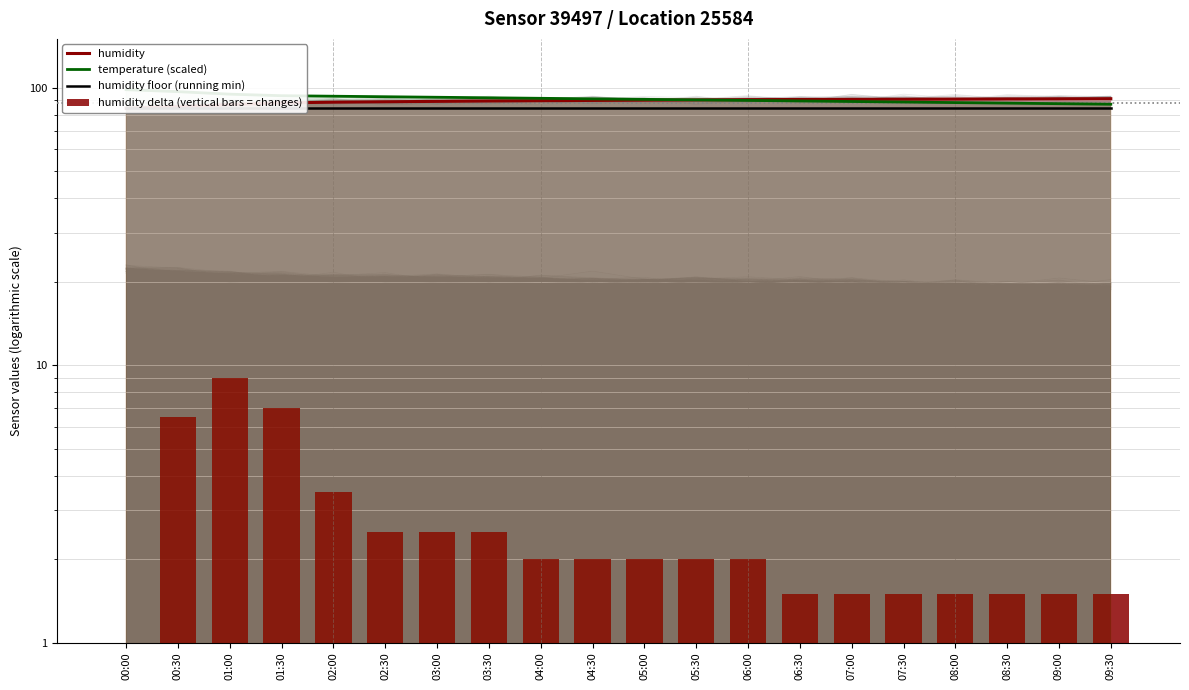

What is the difference between the highest and lowest values at 03:30?

89.5